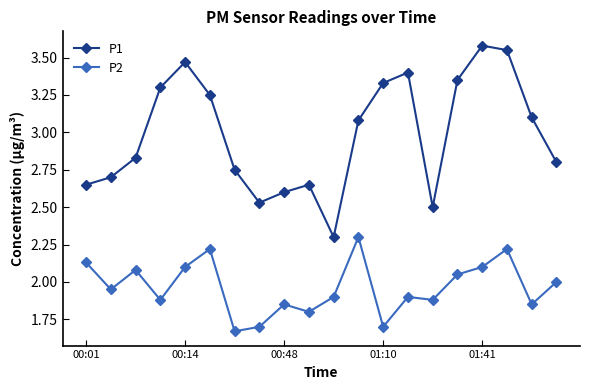

True or false: P2 has more than 0 interior local peaks.

True